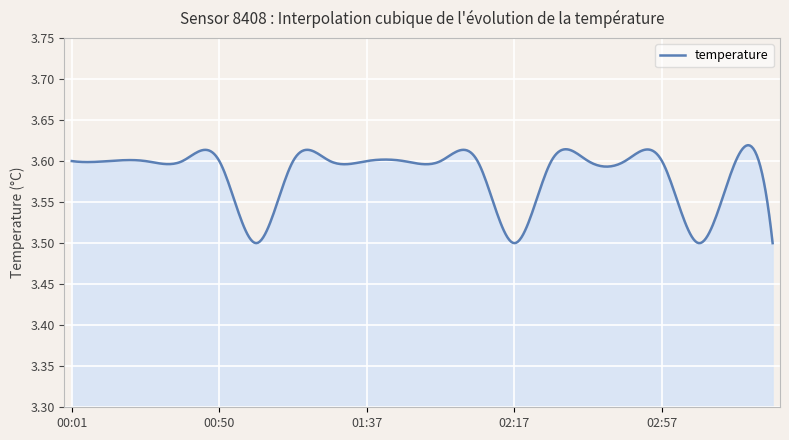

Is this an area chart (filled region under the line)?

Yes